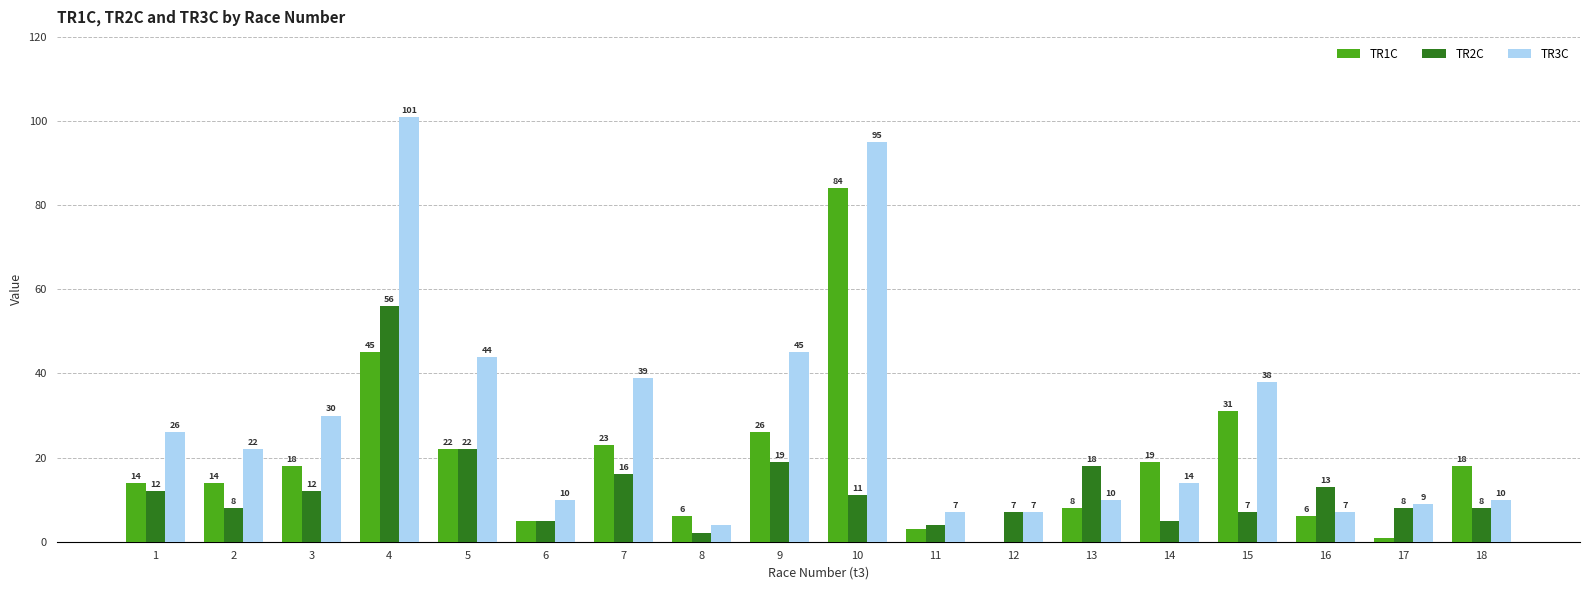

Reading left to right, what are all the values shown in this chart?

TR1C: 14	14	18	45	22	5	23	6	26	84	3	0	8	19	31	6	1	18
TR2C: 12	8	12	56	22	5	16	2	19	11	4	7	18	5	7	13	8	8
TR3C: 26	22	30	101	44	10	39	4	45	95	7	7	10	14	38	7	9	10